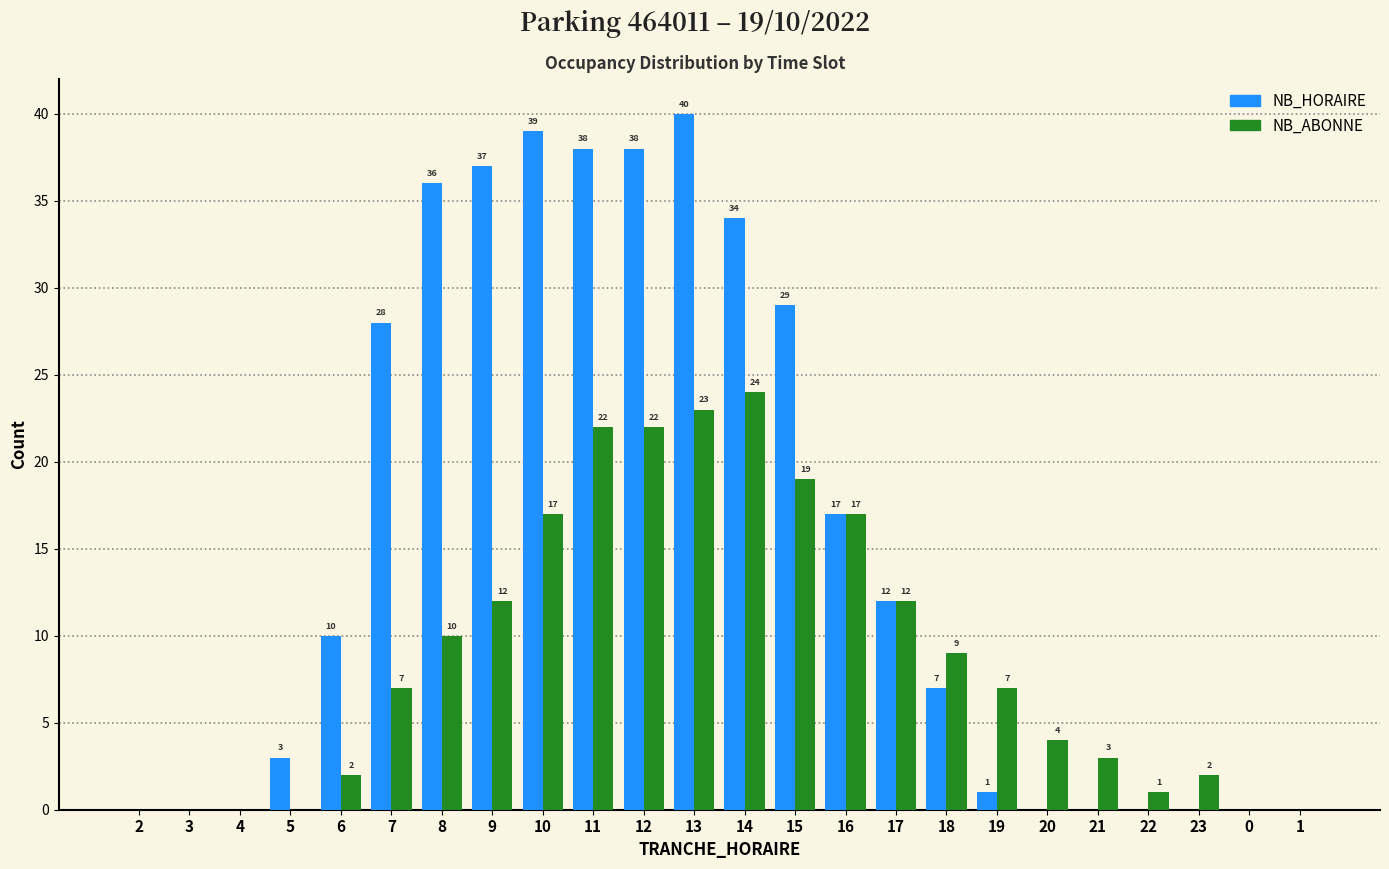

Reading left to right, list all the values displayed in this chart.

NB_HORAIRE: 2=0	3=0	4=0	5=3	6=10	7=28	8=36	9=37	10=39	11=38	12=38	13=40	14=34	15=29	16=17	17=12	18=7	19=1	20=0	21=0	22=0	23=0	0=0	1=0
NB_ABONNE: 2=0	3=0	4=0	5=0	6=2	7=7	8=10	9=12	10=17	11=22	12=22	13=23	14=24	15=19	16=17	17=12	18=9	19=7	20=4	21=3	22=1	23=2	0=0	1=0